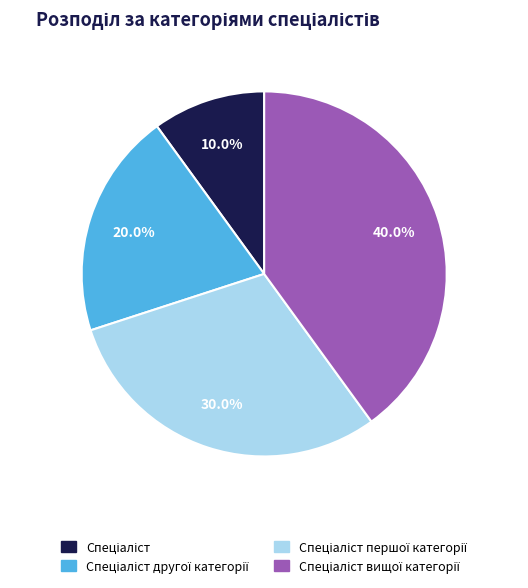

To the nearest percent, what is the average slice percentage?

25%